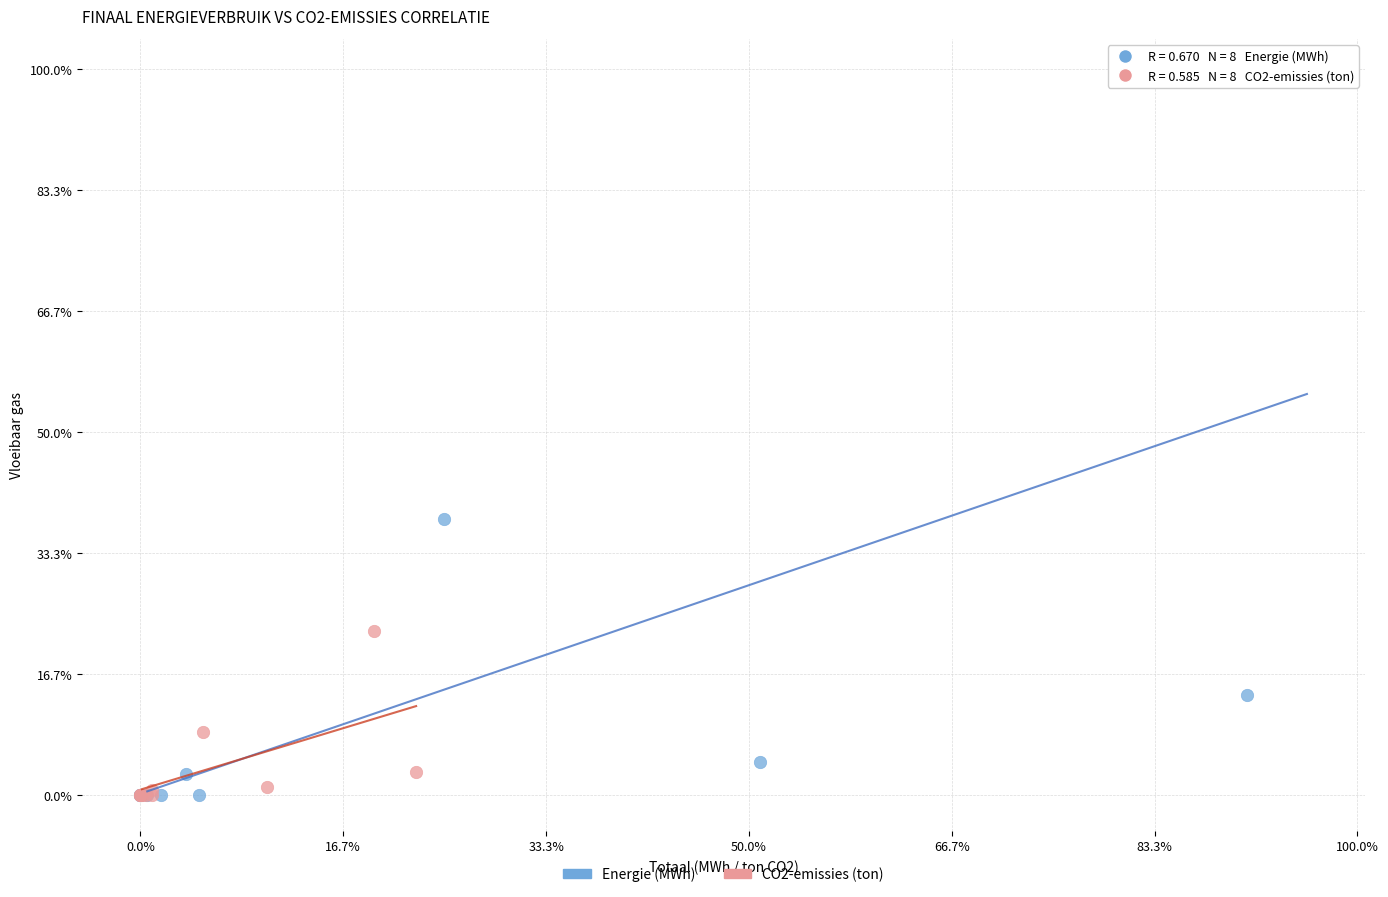

Which series reaches the maximum Y coordinate?

Energie (MWh)